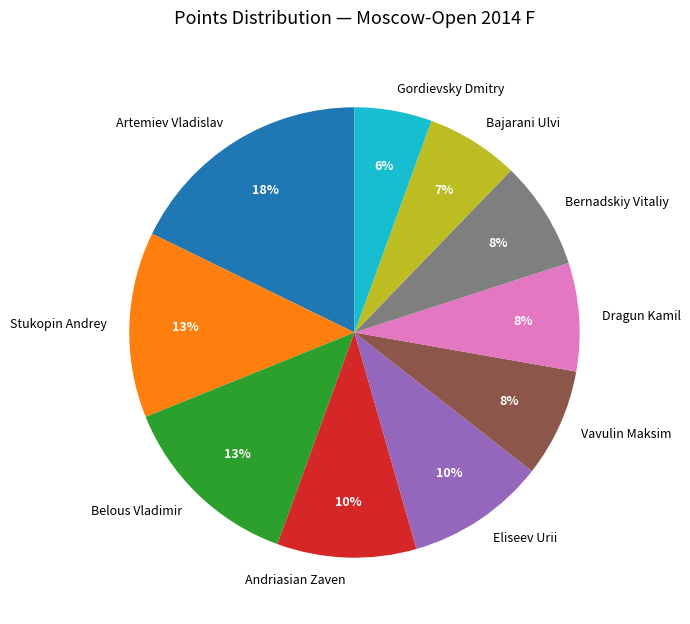

Is it true that Gordievsky Dmitry is 1% of the pie?

False